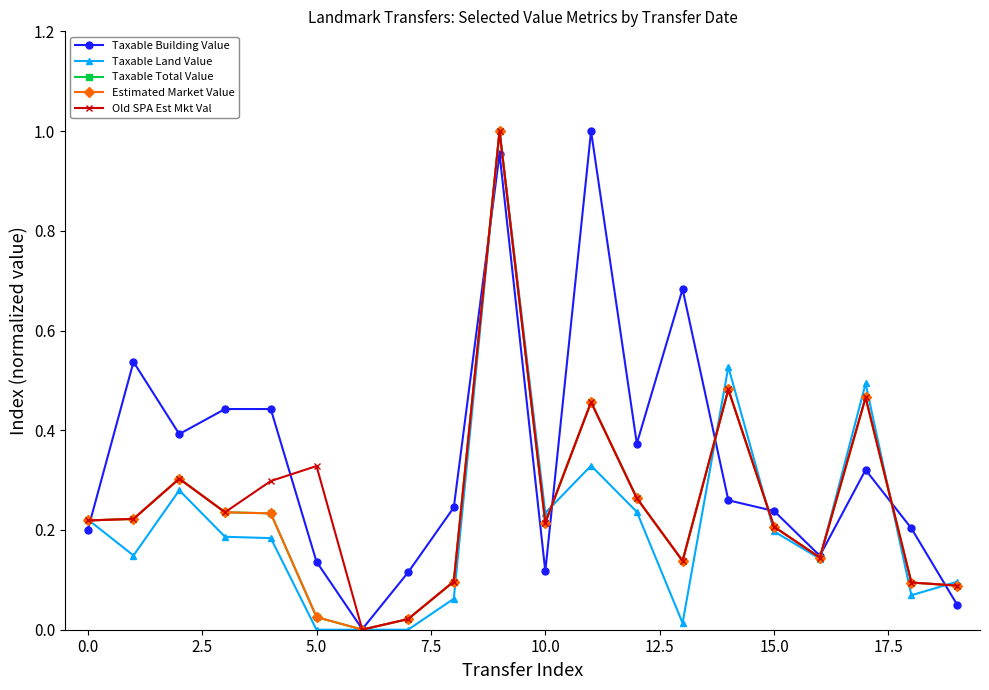

Does the chart have visible grid lines?

No